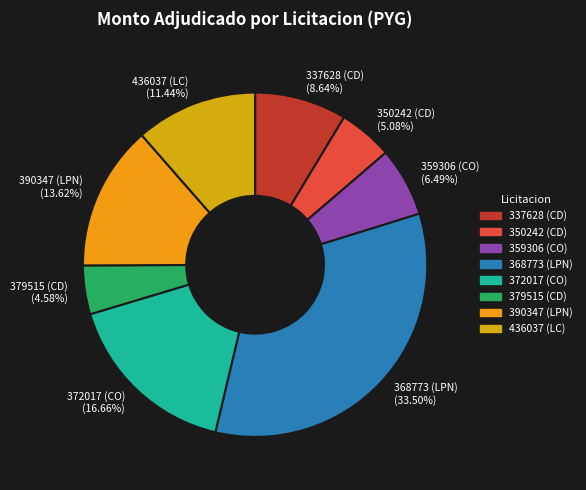

What is the smallest slice in the pie chart?

379515 (CD)